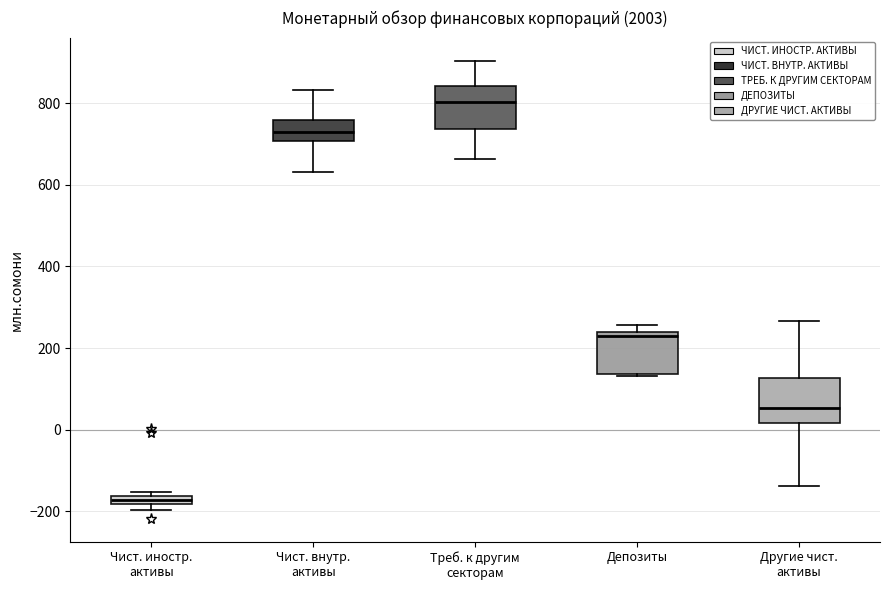

Which box's median line is the highest?

Треб. к другим секторам